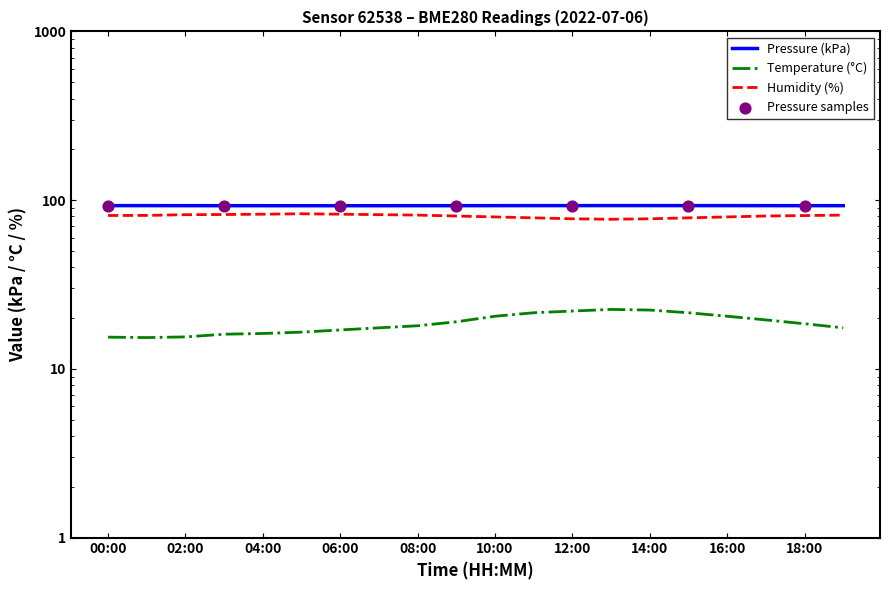

Is the value of pressure at 03:00 greater than the value of humidity at 02:00?

Yes